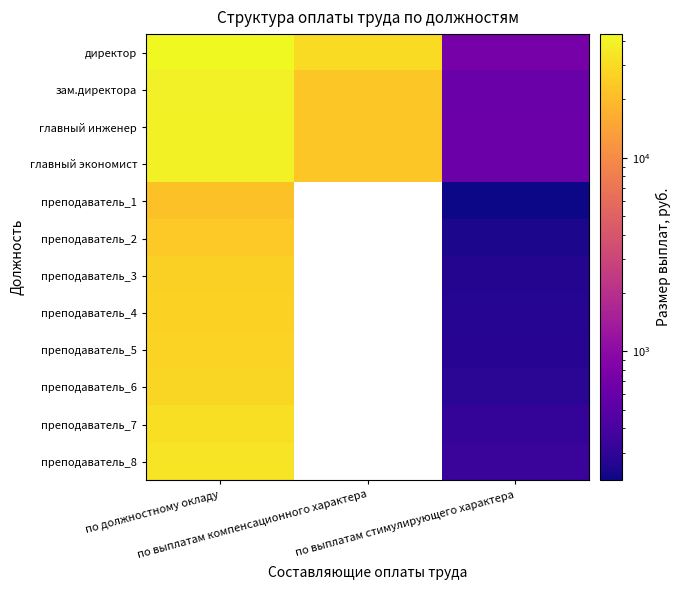

At how many categories does at least one series exceed 9991?

2